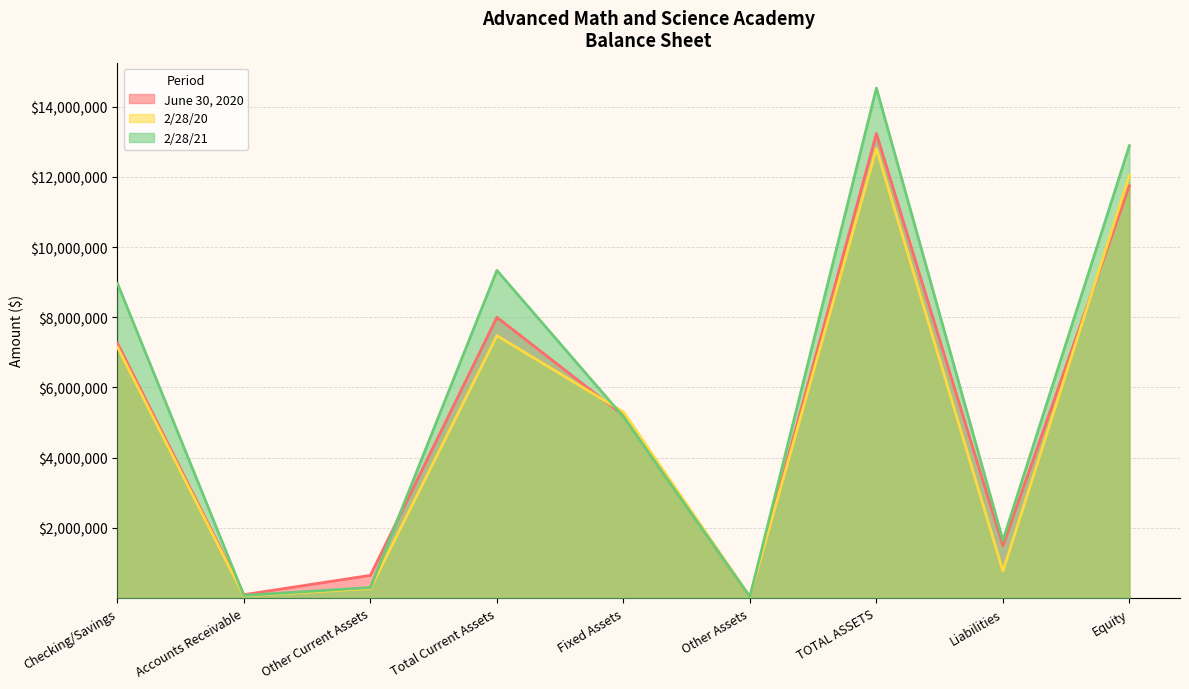

How many data points in June 30, 2020 are above 5202848?

4